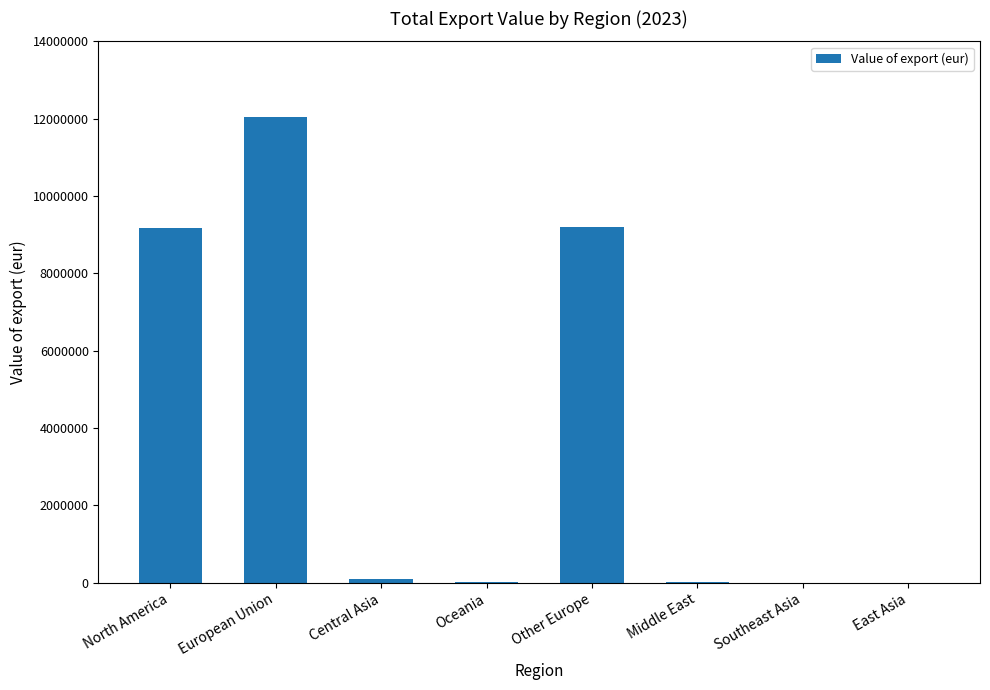

What is the sum of all values?

30574313